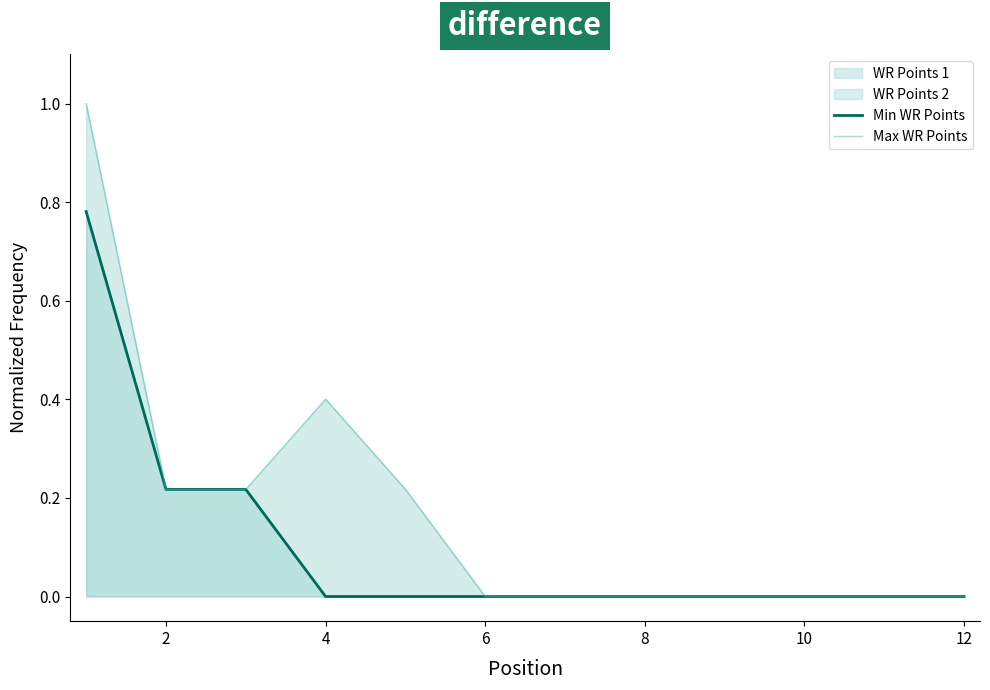

What is the difference between the second highest and minimum values in the Min WR Points series?

0.2